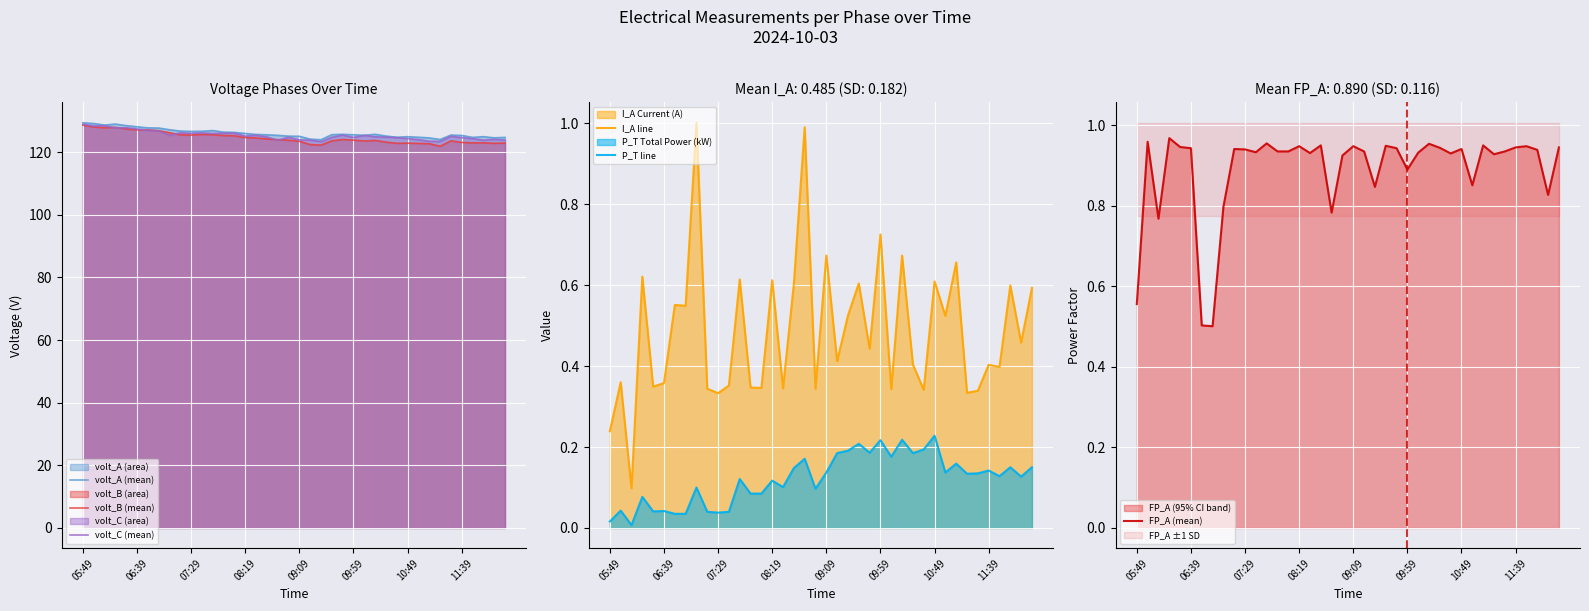

True or false: I_A line and P_T line intersect in this chart.

False